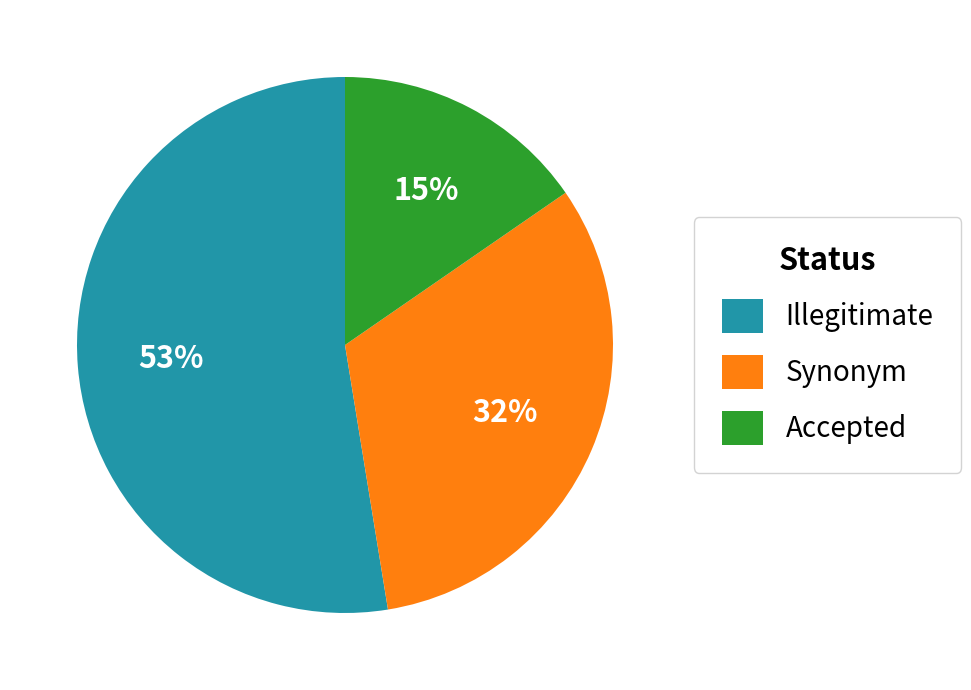

The Synonym slice represents 32% of the pie. True or false?

True